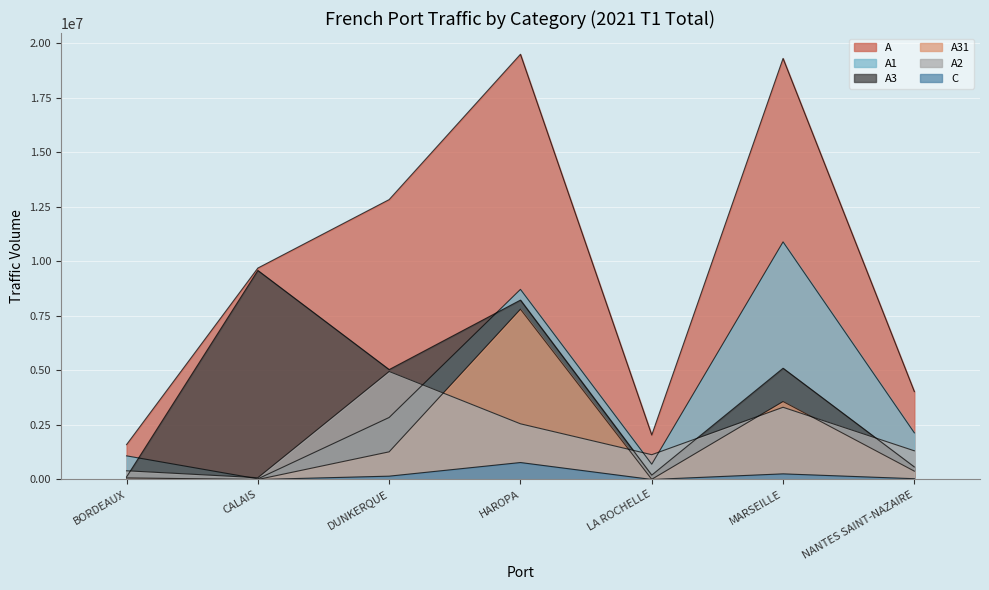

At how many categories does at least one series exceed 14770724?

2